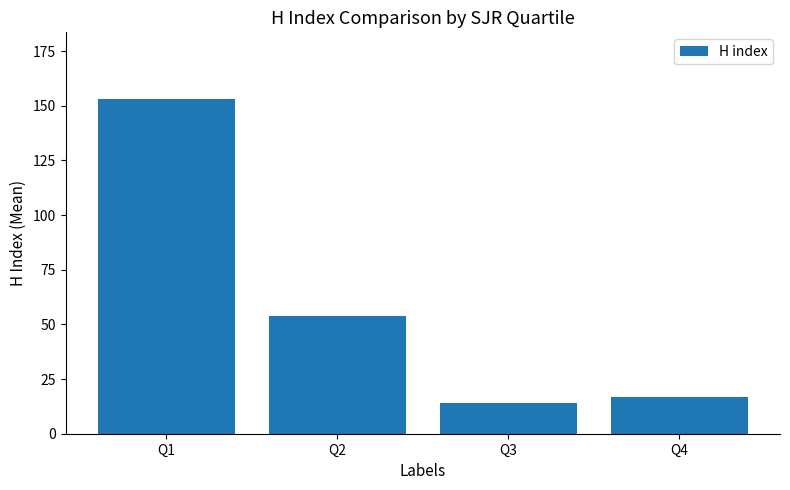

Reading right to left, what are all the values shown in this chart?

17.0	14.0	53.8	153.0